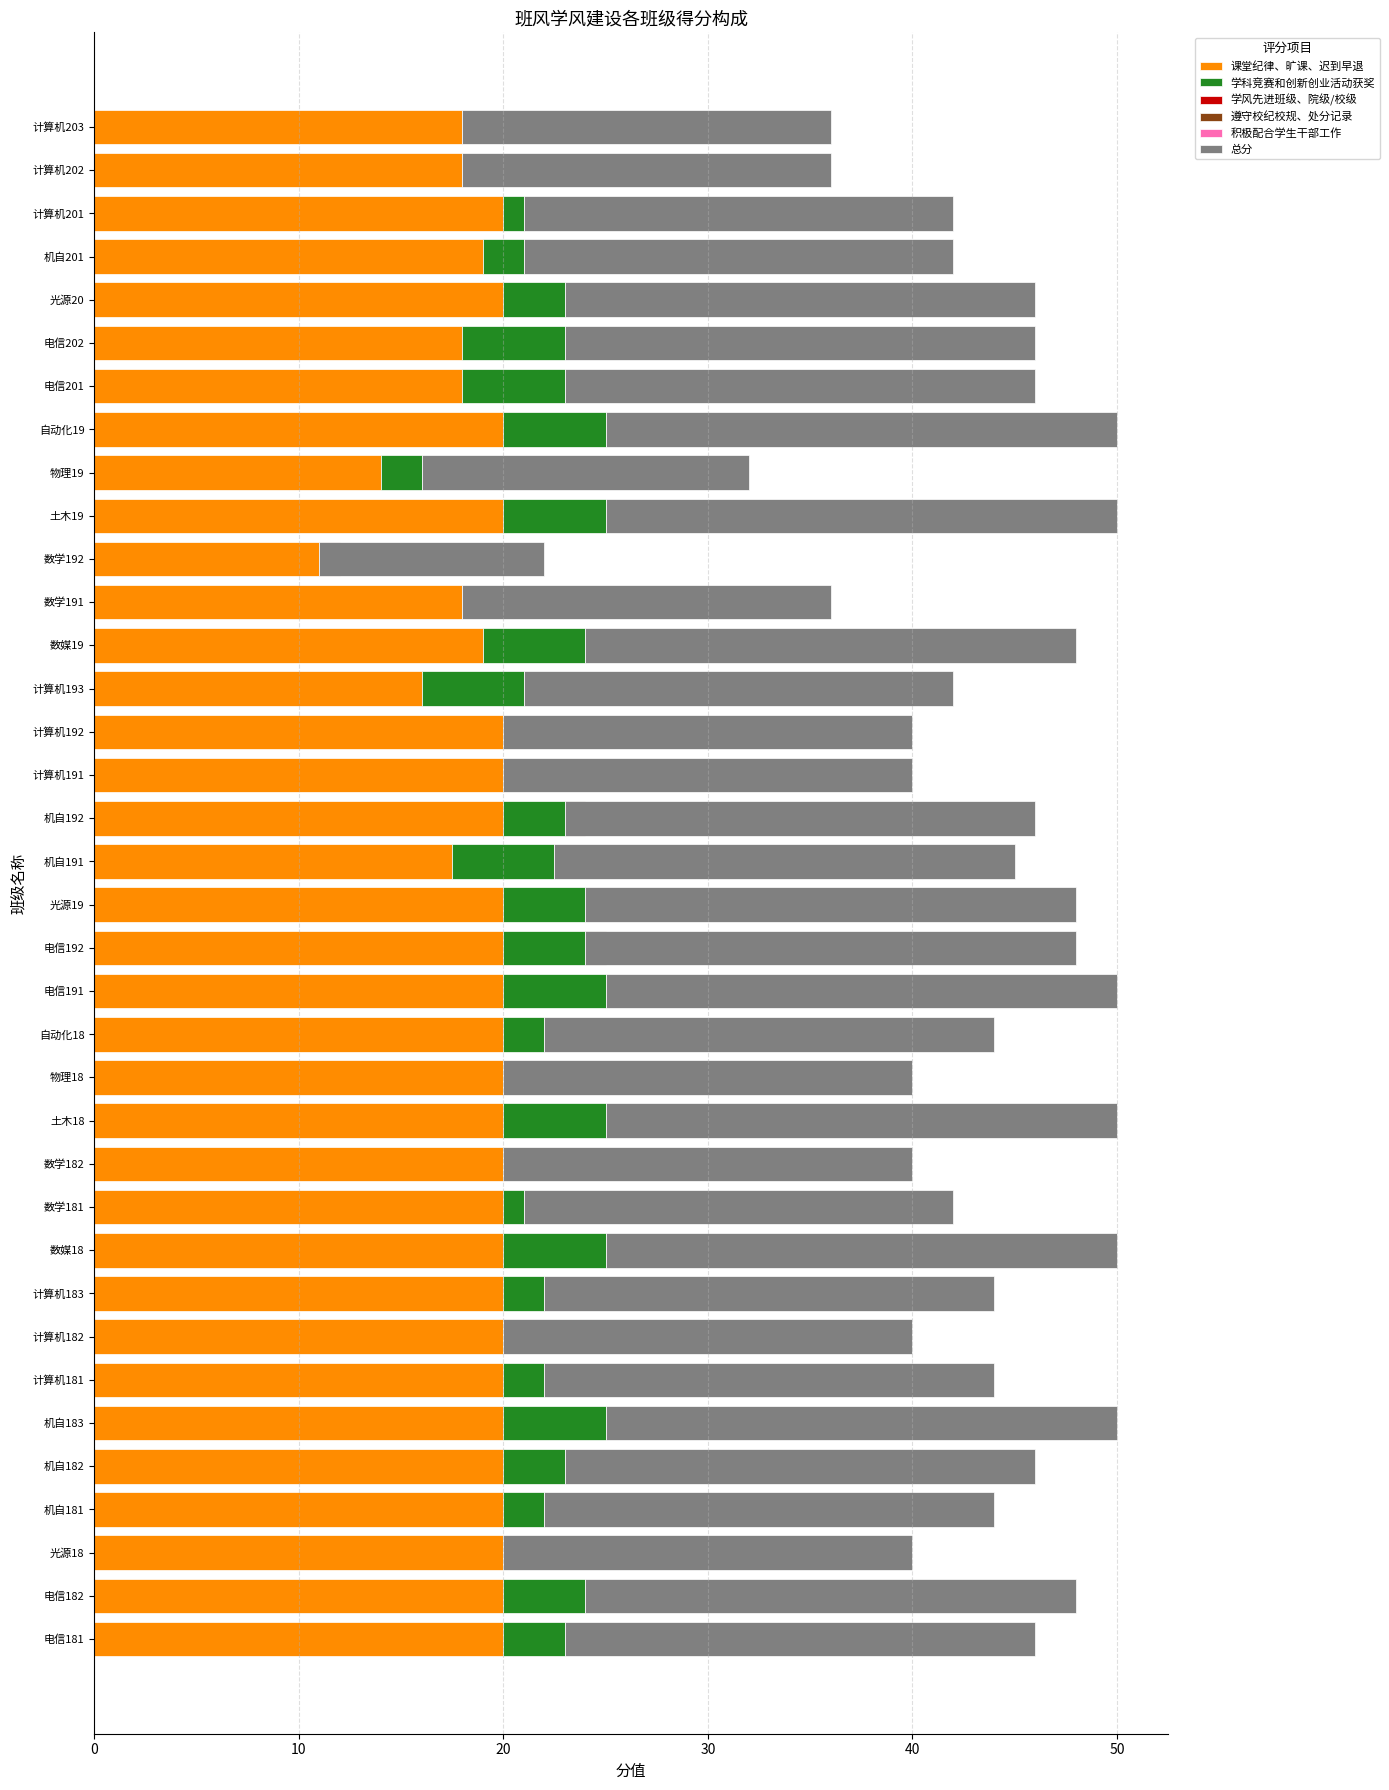

What are all the series names shown in the legend?

课堂纪律、旷课、迟到早退, 学科竞赛和创新创业活动获奖, 学风先进班级、院级/校级, 遵守校纪校规、处分记录, 积极配合学生干部工作, 总分